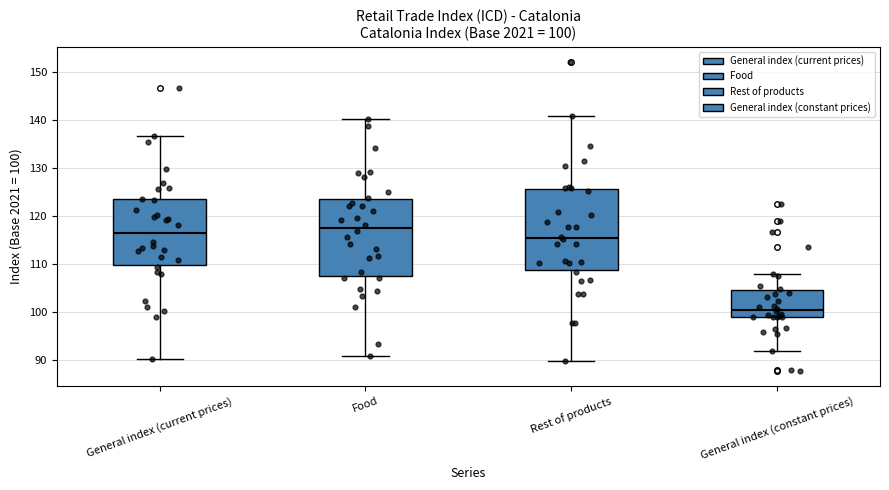

Which box's median line is the highest?

Food